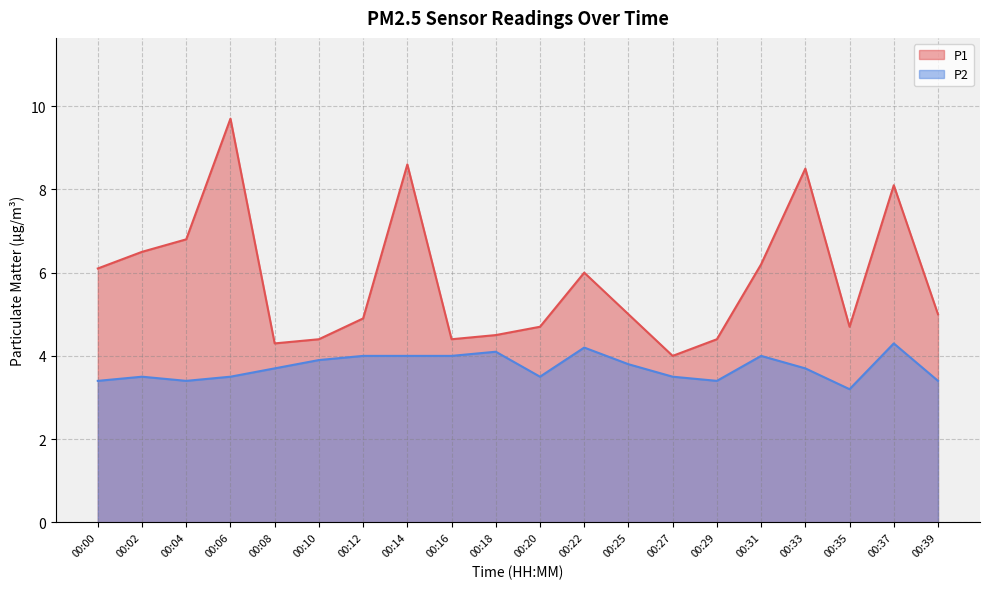

List the labels in order of P1 value, smallest first.

00:27, 00:08, 00:10, 00:16, 00:29, 00:18, 00:20, 00:35, 00:12, 00:25, 00:39, 00:22, 00:00, 00:31, 00:02, 00:04, 00:37, 00:33, 00:14, 00:06